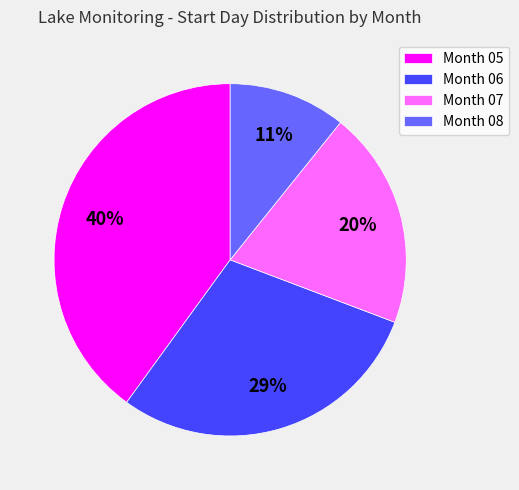

Is there a majority slice in this chart?

No